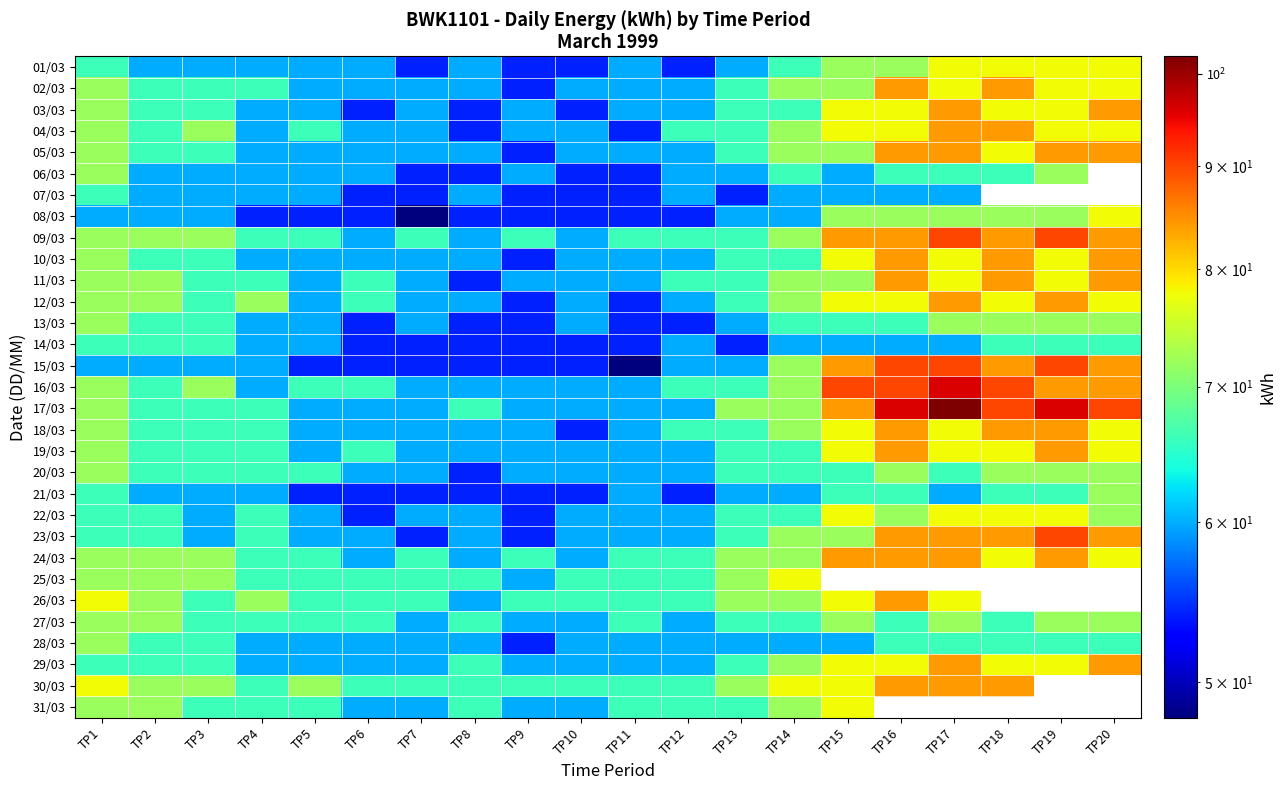

Between TP2 and TP19, which series saw the biggest shift?

15/03